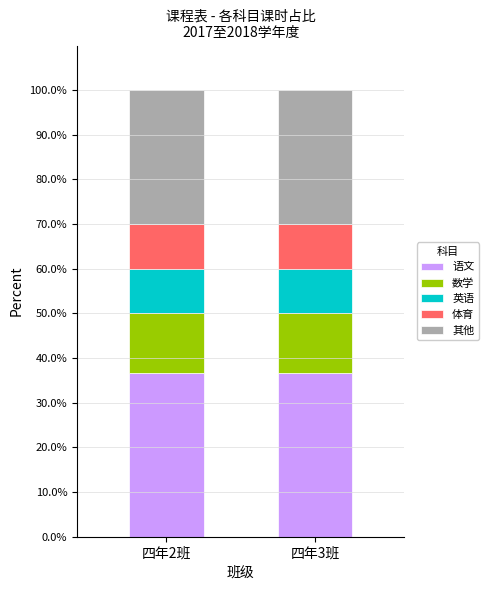

The 语文 series shows 36.7 at 四年3班. True or false?

True